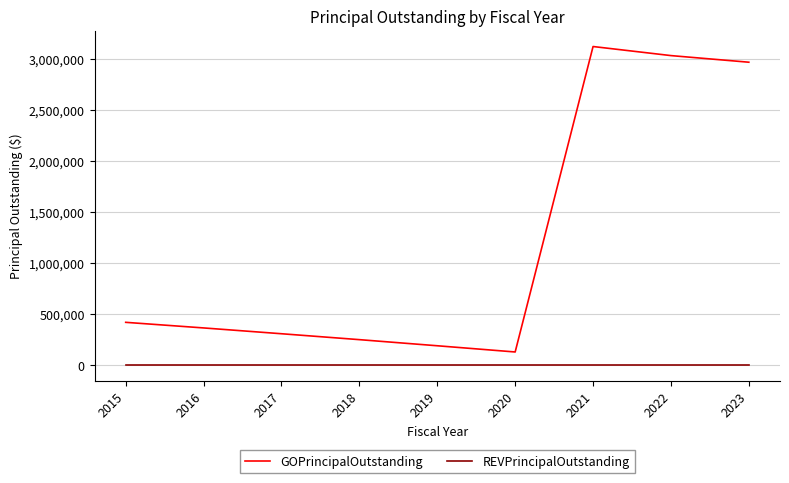

Is the value of REVPrincipalOutstanding at 2022 greater than the value of GOPrincipalOutstanding at 2017?

No